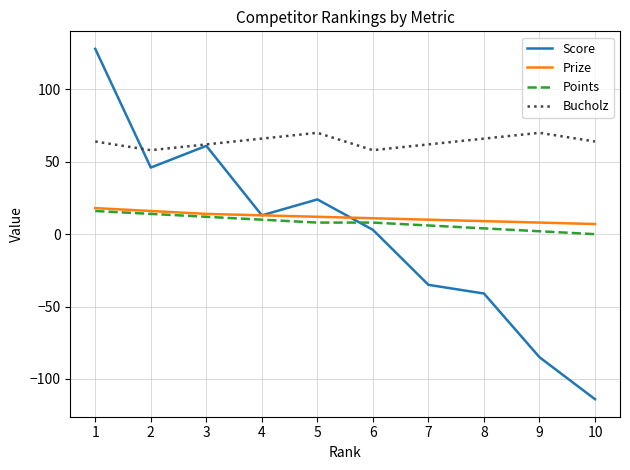

True or false: Score has more than 1 interior local peaks.

True